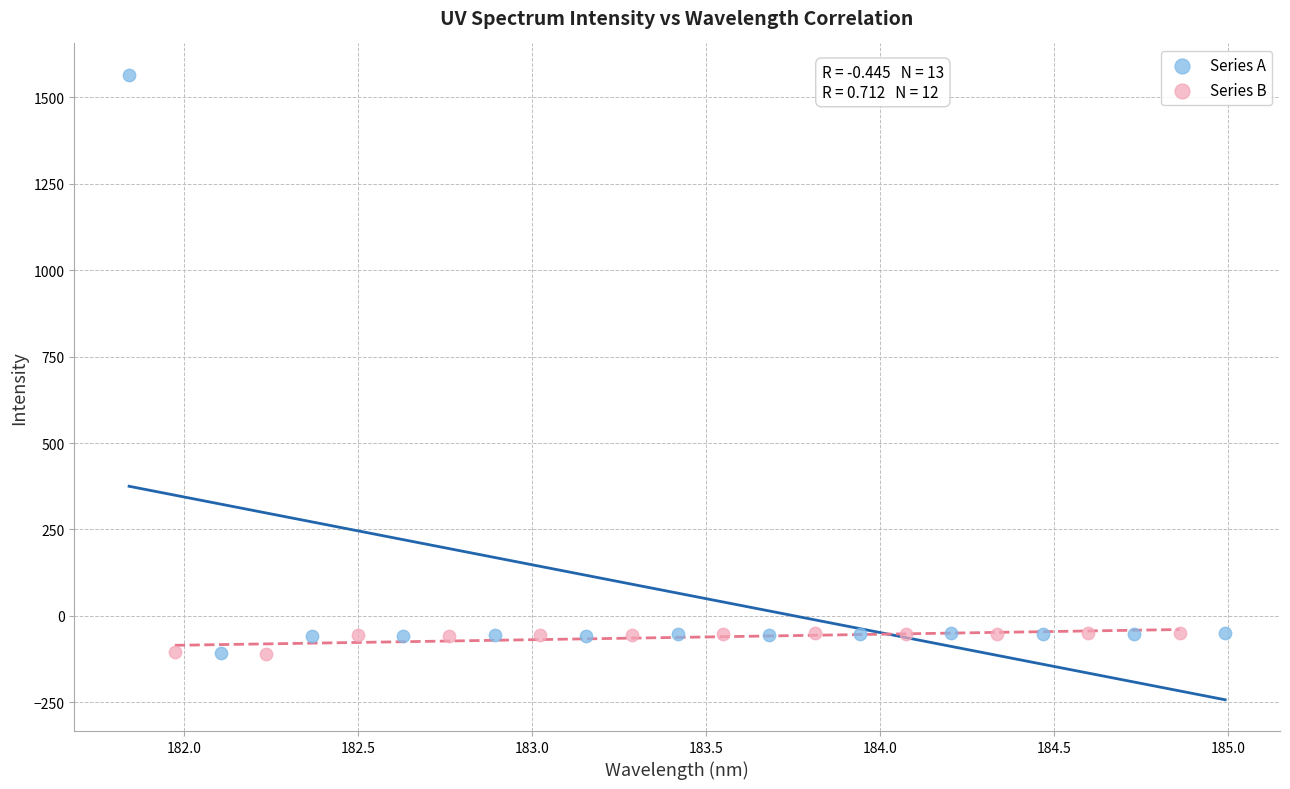

Which series contains the highest Y value?

Series A